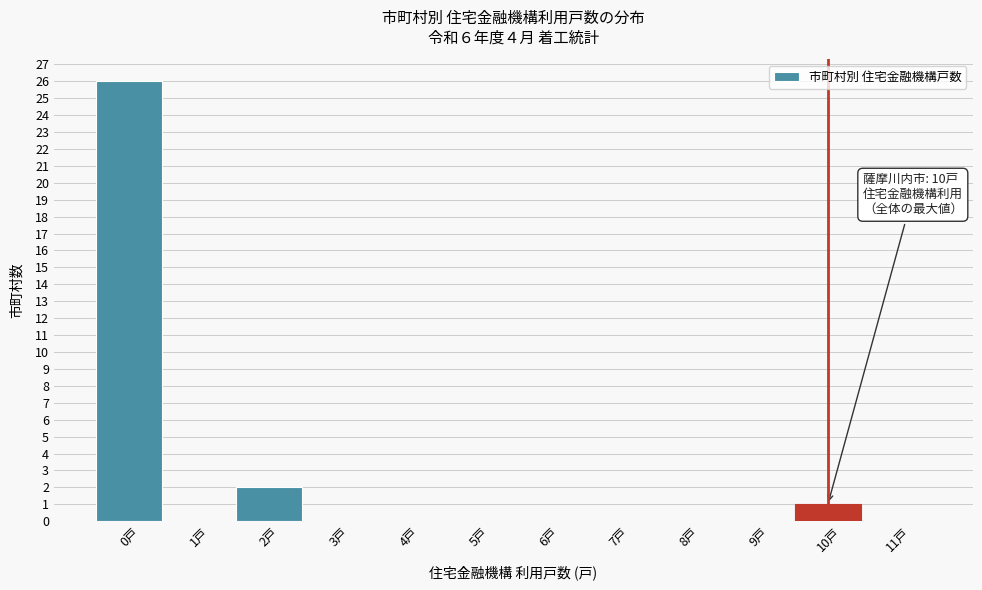

Which range on the x-axis has the tallest bar?

-0.5 to 0.5